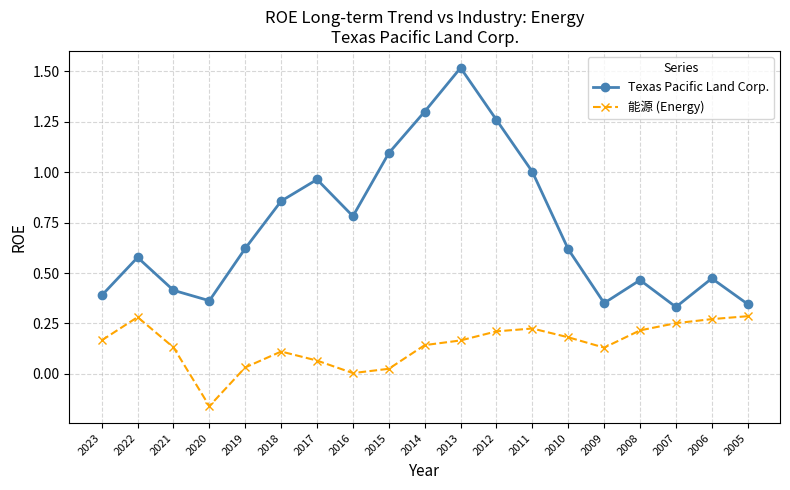

What is the difference between the Texas Pacific Land Corp. values at 2007 and 2015?

0.8